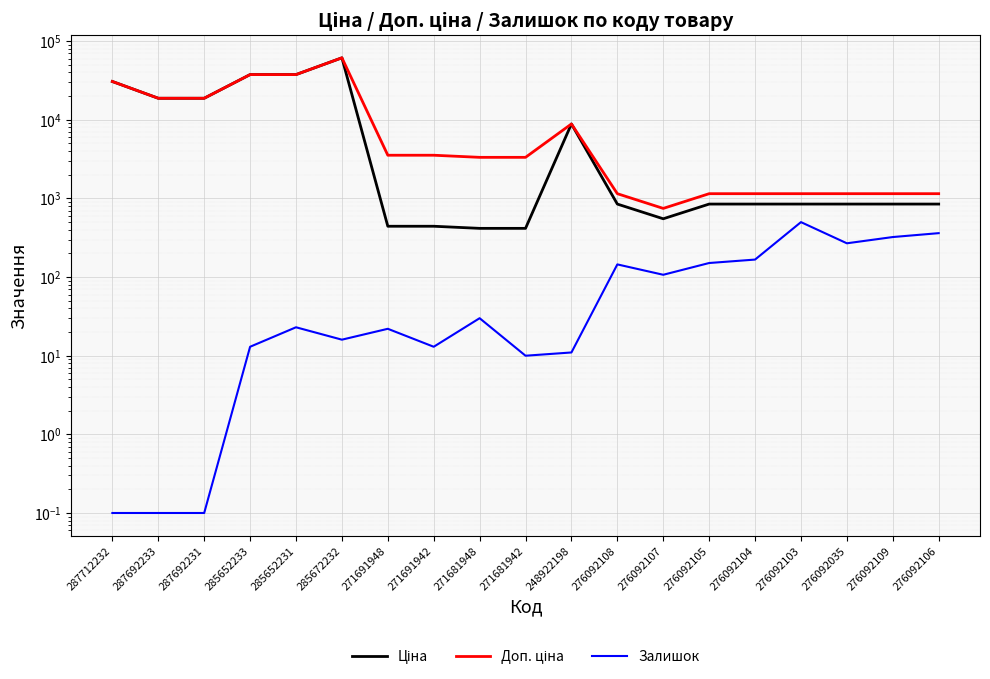

Does the chart display data point markers on the line(s)?

No